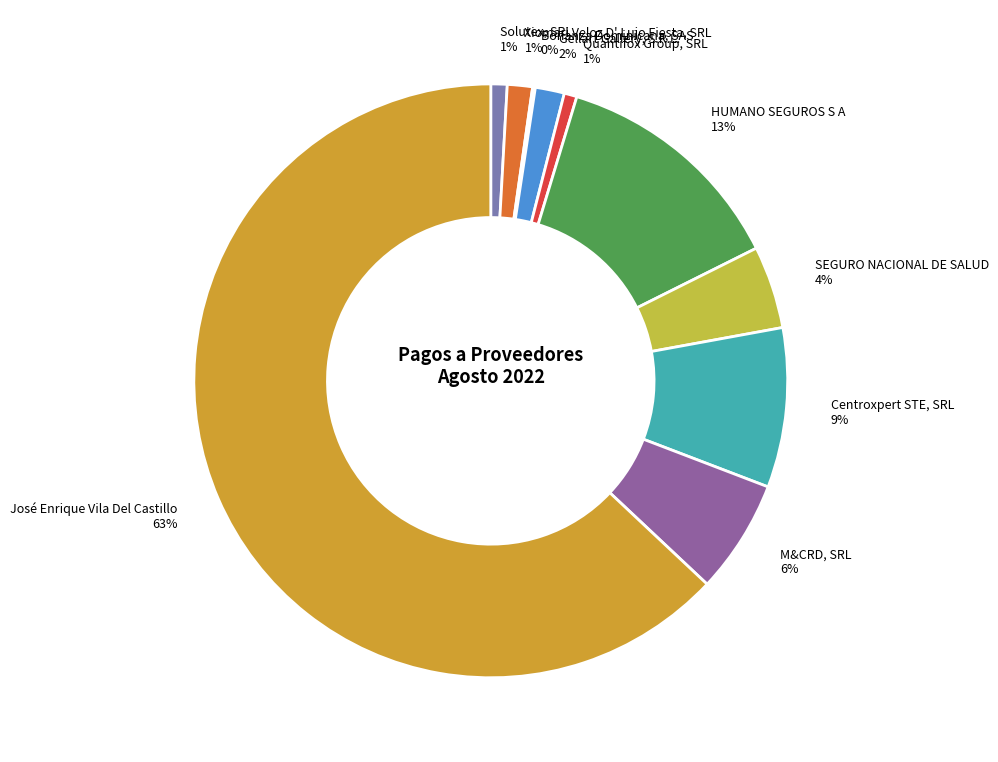

To the nearest percent, what is the difference between the largest and smallest slice percentages?

63%